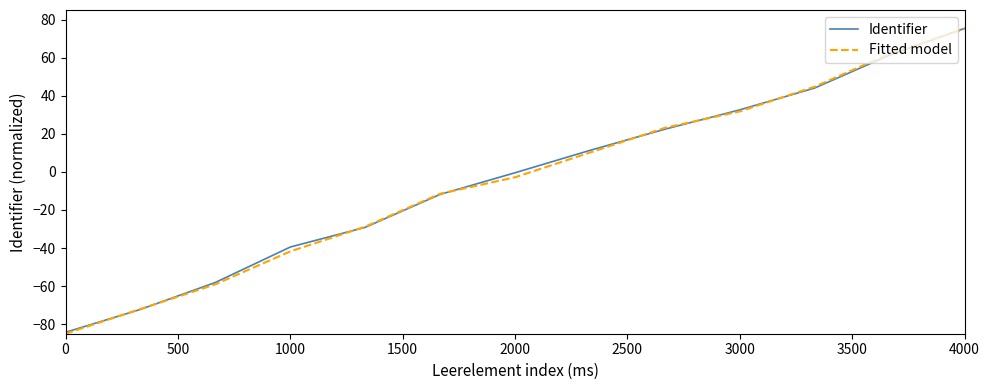

True or false: Fitted model has more than 1 points higher than both neighbors.

False